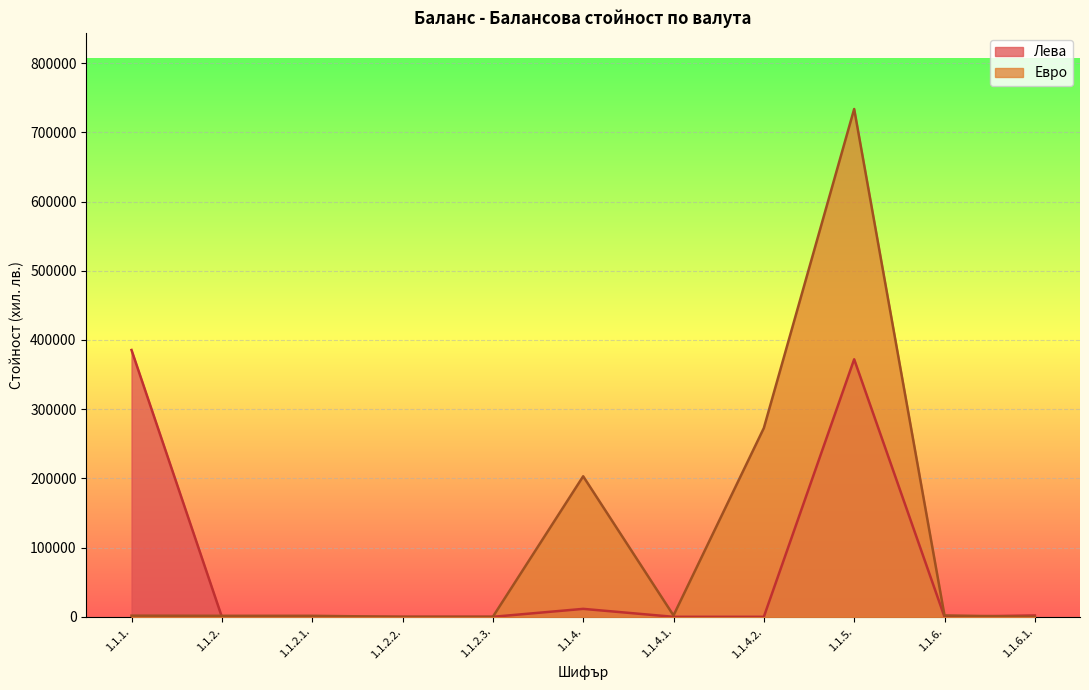

List the series in order of their overall mean, highest first.

Евро, Лева